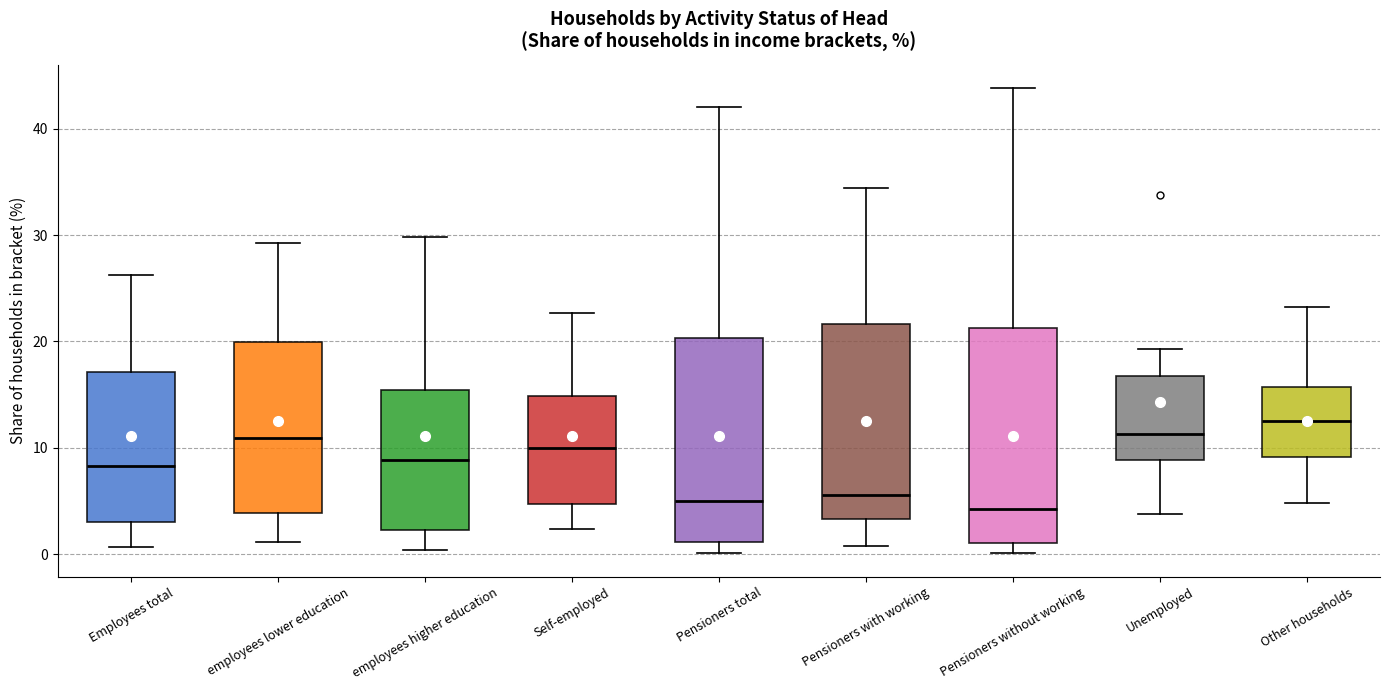

Comparing the boxes themselves (not the whiskers), which one is the tallest?

Pensioners without working